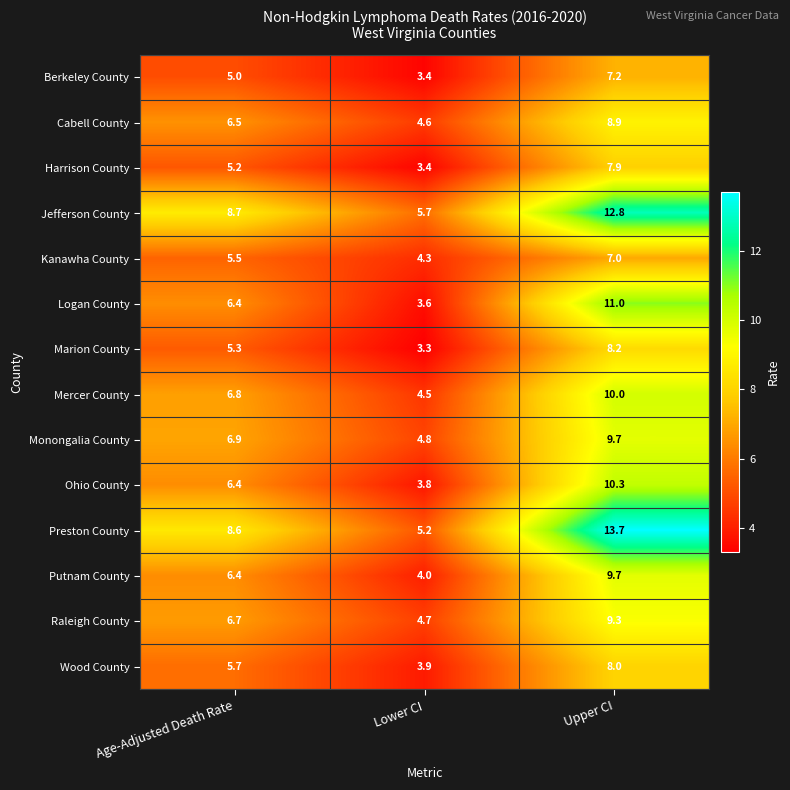

Which label corresponds to the largest value in the chart?

Upper CI